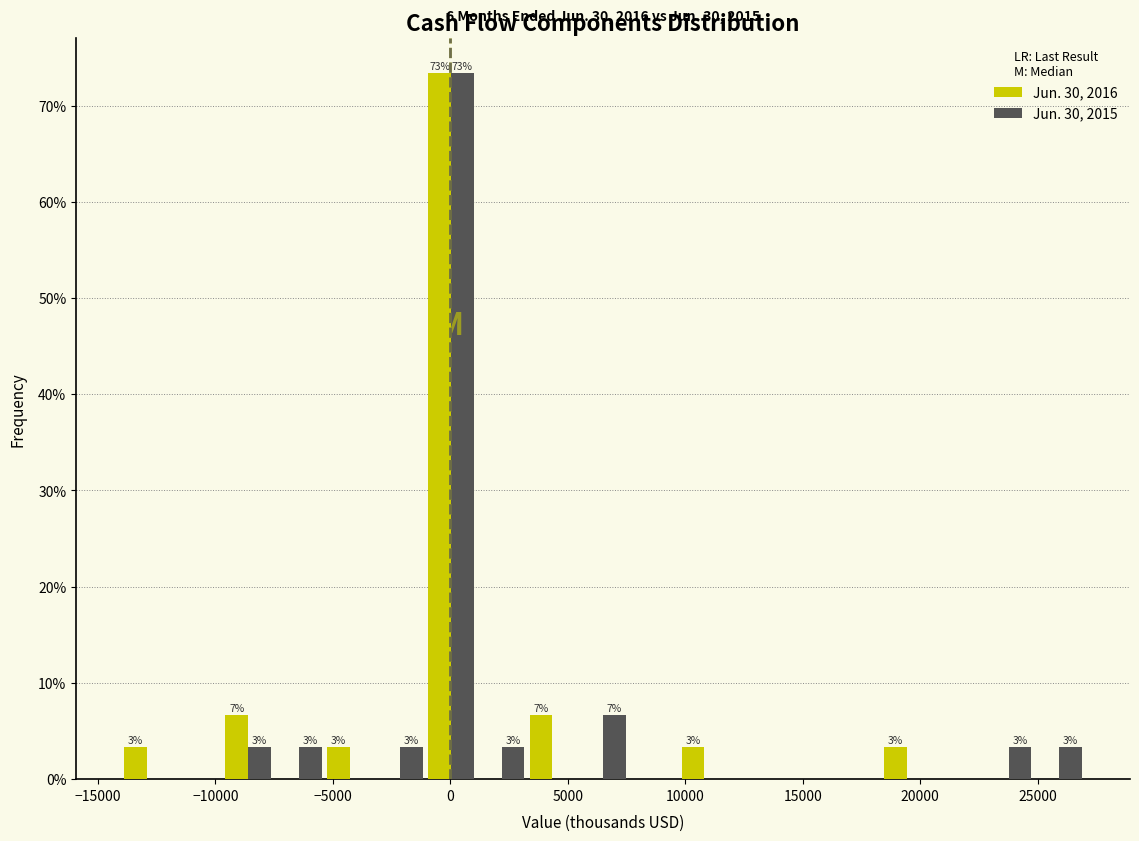

In the Jun. 30, 2015 series, which range on the x-axis has the tallest bar?

-1000 to 1000